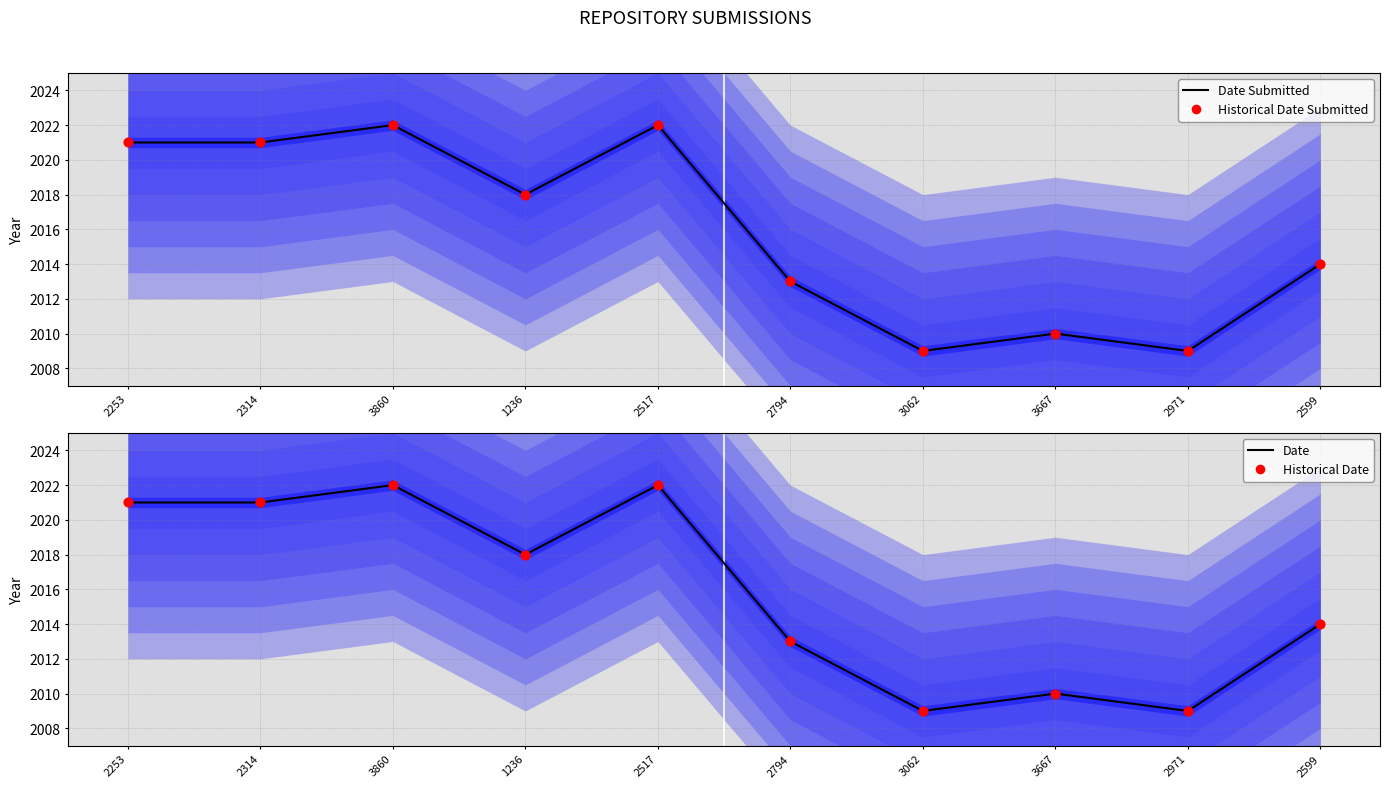

At how many categories does at least one series exceed 2021?

2